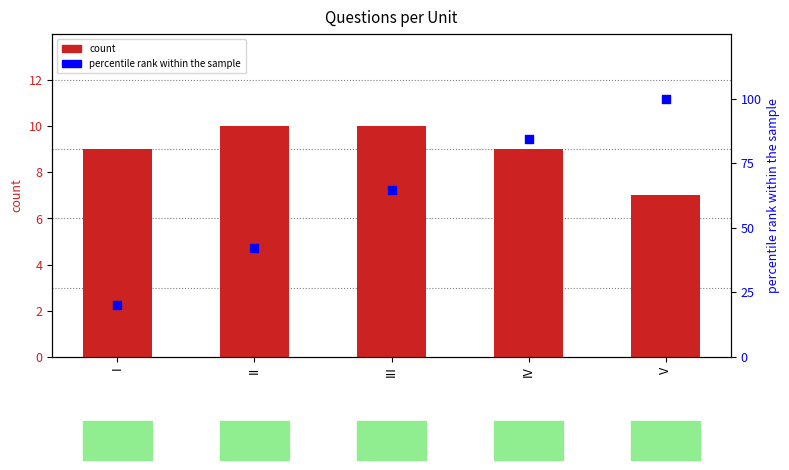

Which series has the largest total across all categories?

percentile rank within the sample